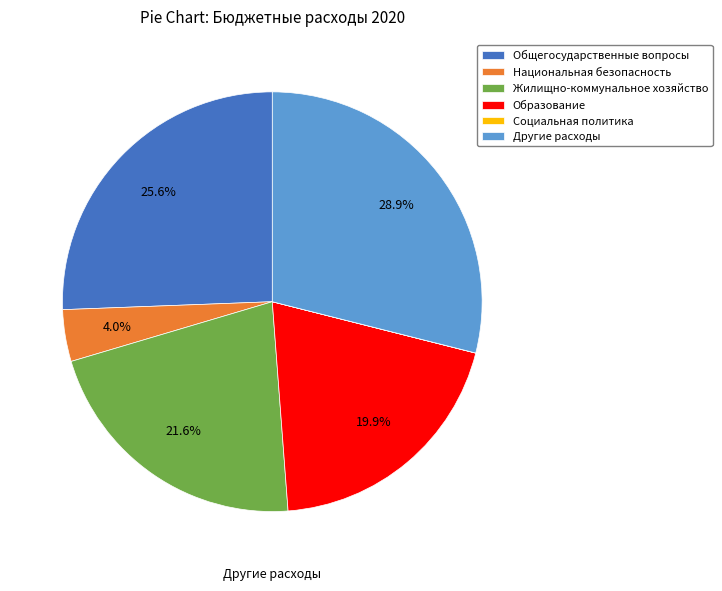

Is there any slice that represents more than half of the pie?

No